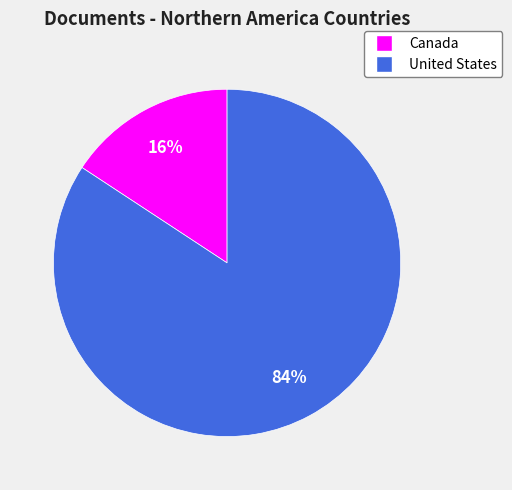

What is the largest slice in the pie chart?

United States